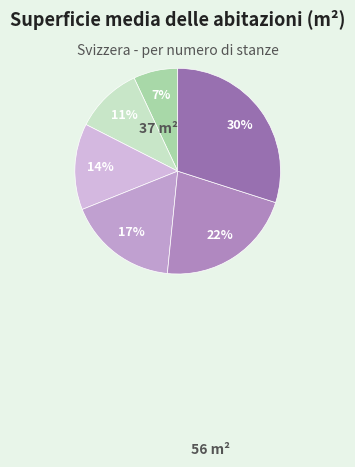

What is the smallest slice in the pie chart?

1 stanza